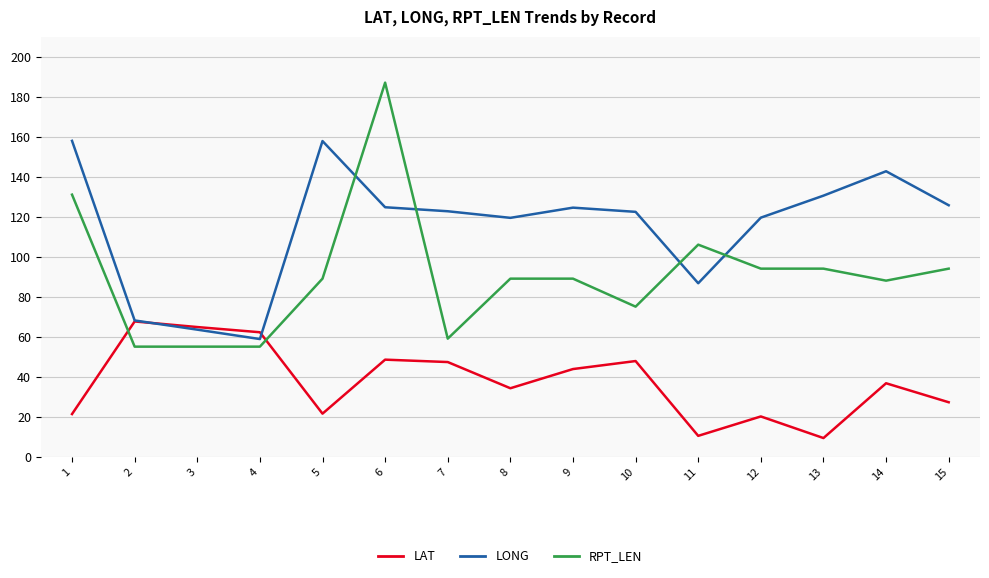

Which series has the largest range (max minus min)?

RPT_LEN